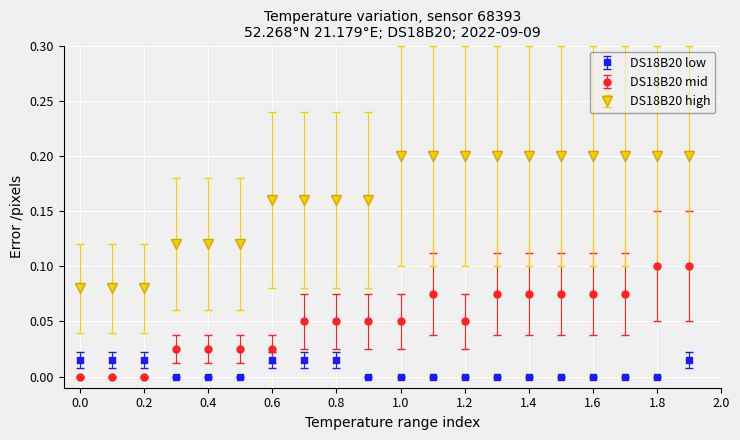

Which series has the widest spread of values?

DS18B20 high